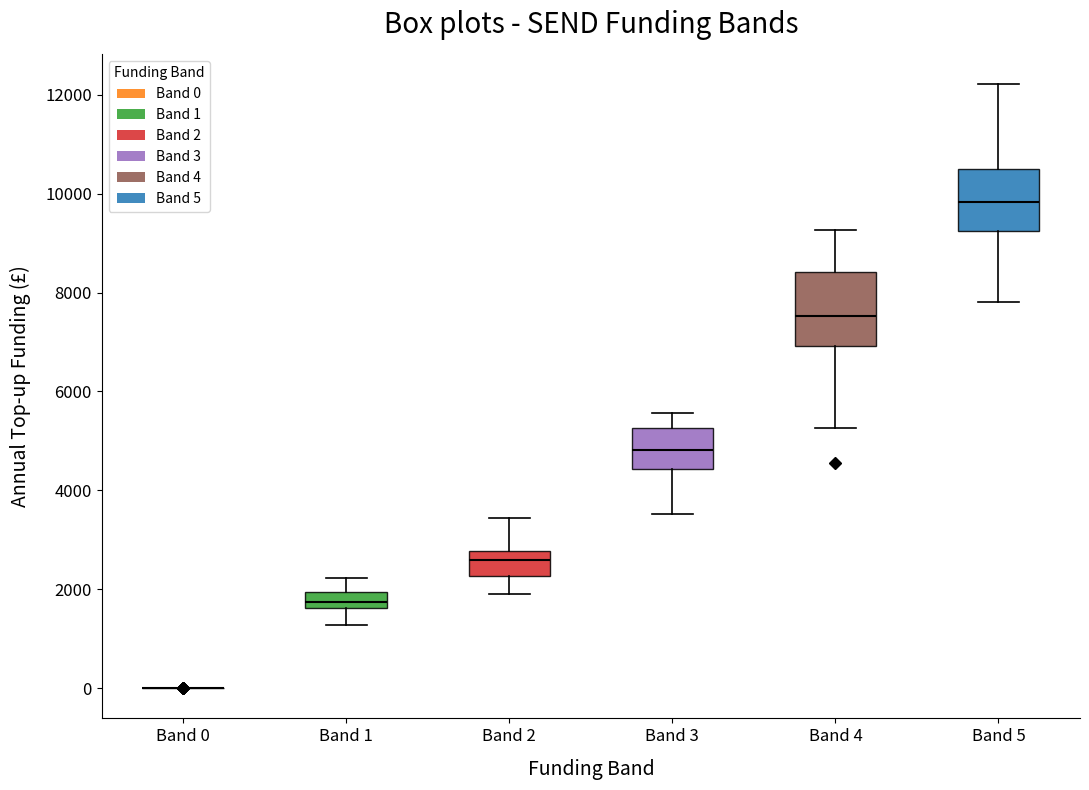

Reading left to right, transcribe this box plot: for each box, give where its median line is, the range the box spans, and where its two whiskers end, as read against the y-axis. The values are not printed on the chart, so give them approximately, as read against the axis.

Band 0: box collapsed to a line at 0, whiskers 0 to 0
Band 1: median 1800, box 1600 to 2000, whiskers 1200 to 2200
Band 2: median 2600, box 2200 to 2800, whiskers 2000 to 3400
Band 3: median 4800, box 4400 to 5200, whiskers 3600 to 5600
Band 4: median 7600, box 7000 to 8400, whiskers 5200 to 9200
Band 5: median 9800, box 9200 to 10600, whiskers 7800 to 12200